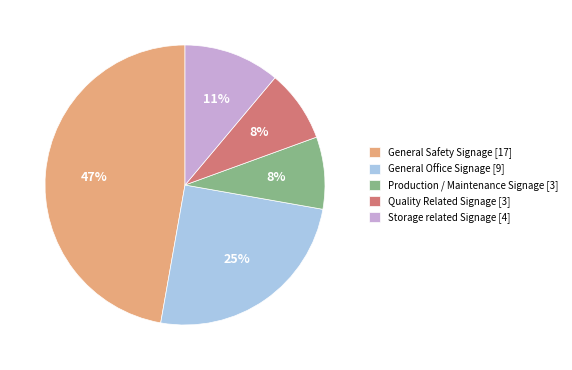

Combined, do General Office Signage [9] and Quality Related Signage [3] account for over 50%?

No